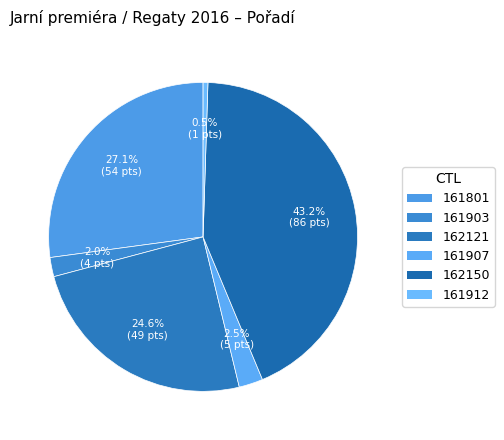

Count the number of slices in the pie.

6